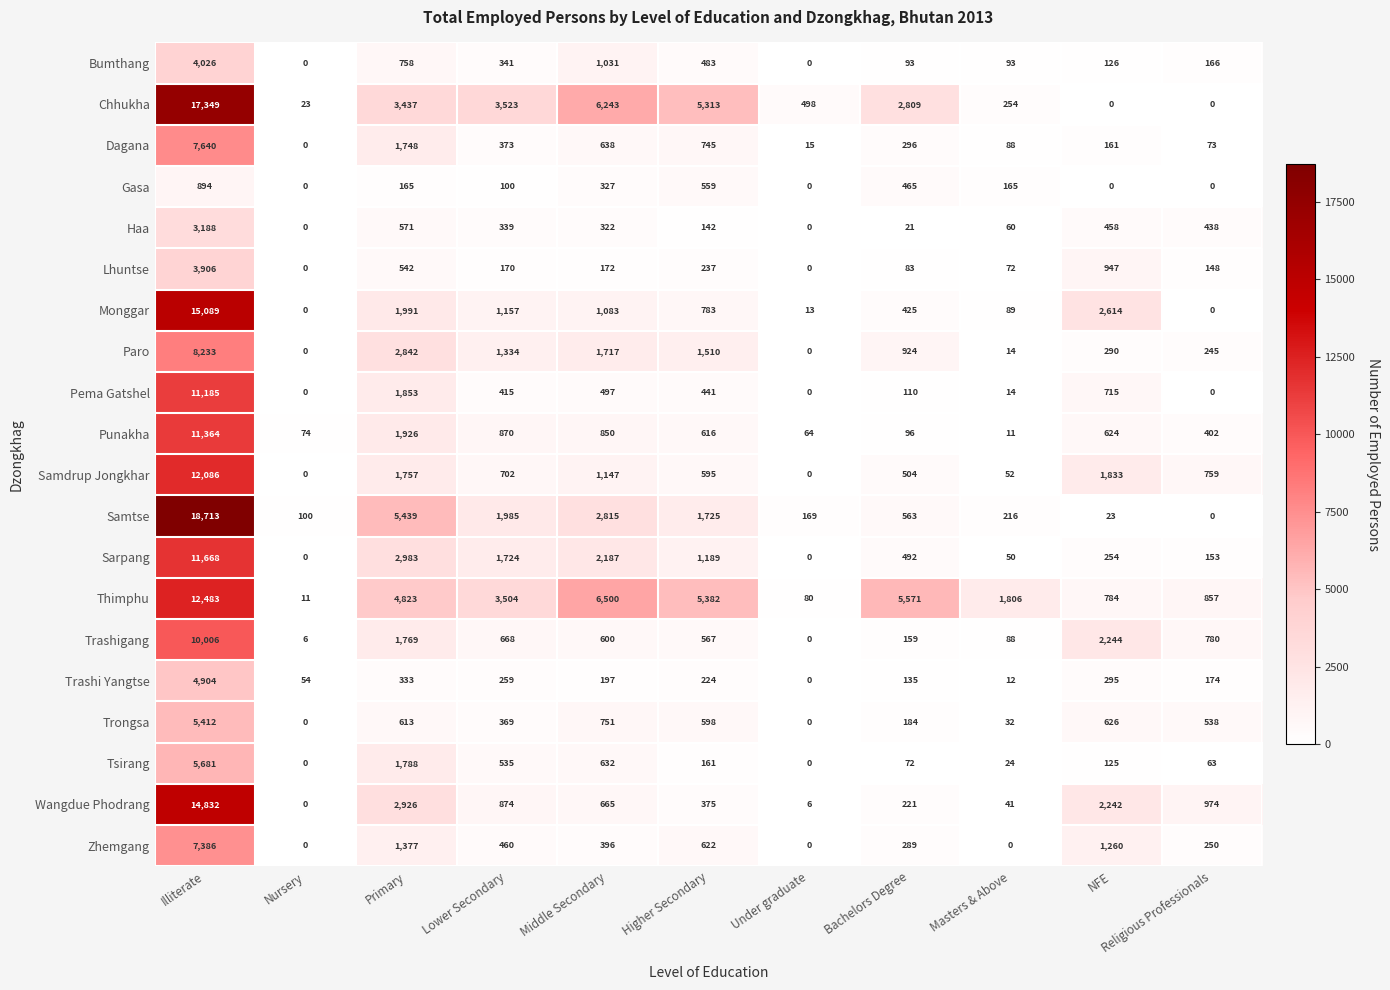

What is the total value across all series at Higher Secondary?

22267